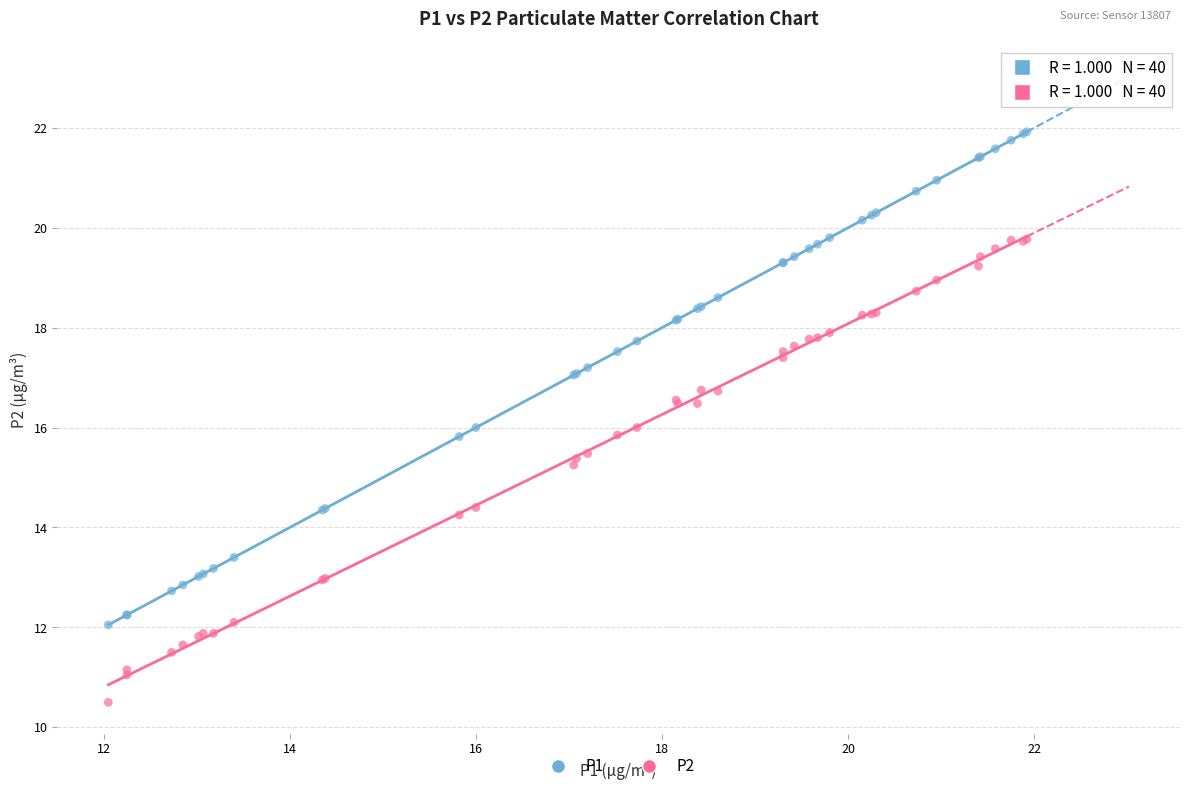

Which series reaches the maximum Y coordinate?

P1